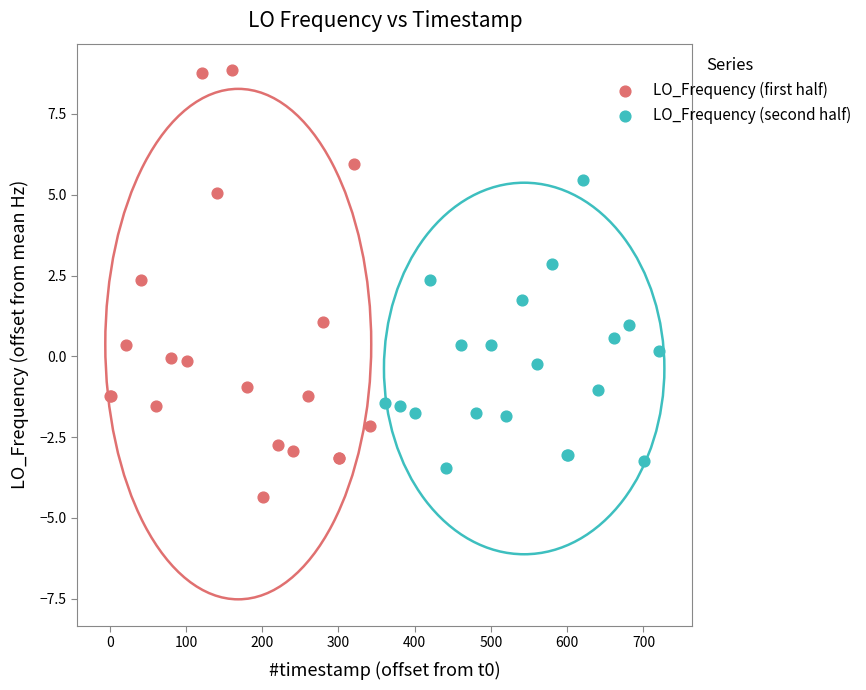

What are all the series names shown in the legend?

LO_Frequency (first half), LO_Frequency (second half)